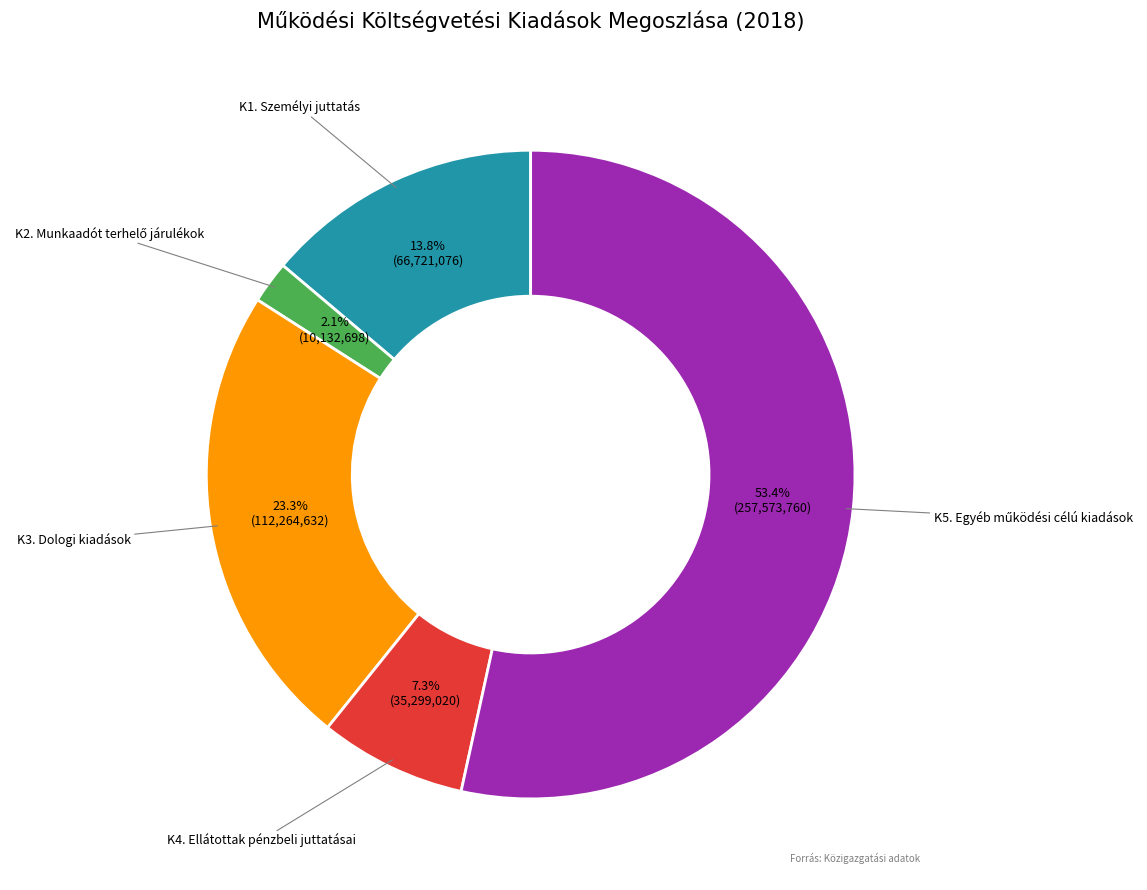

Is there any slice that represents more than half of the pie?

Yes